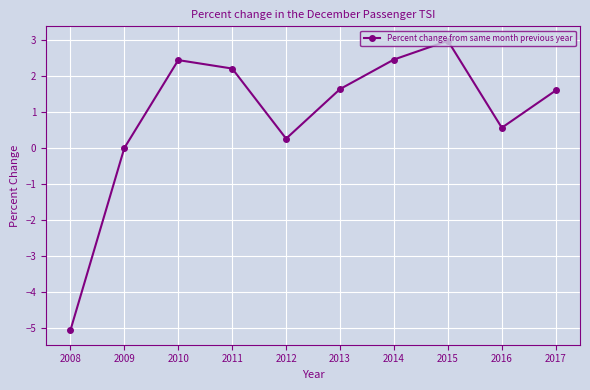

How many lines are shown in the chart?

1